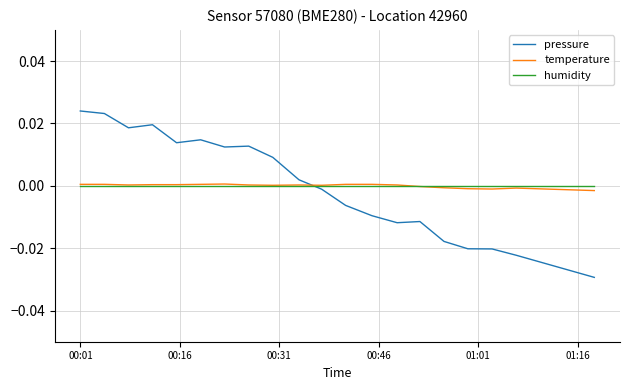

Which series has the largest range (max minus min)?

pressure